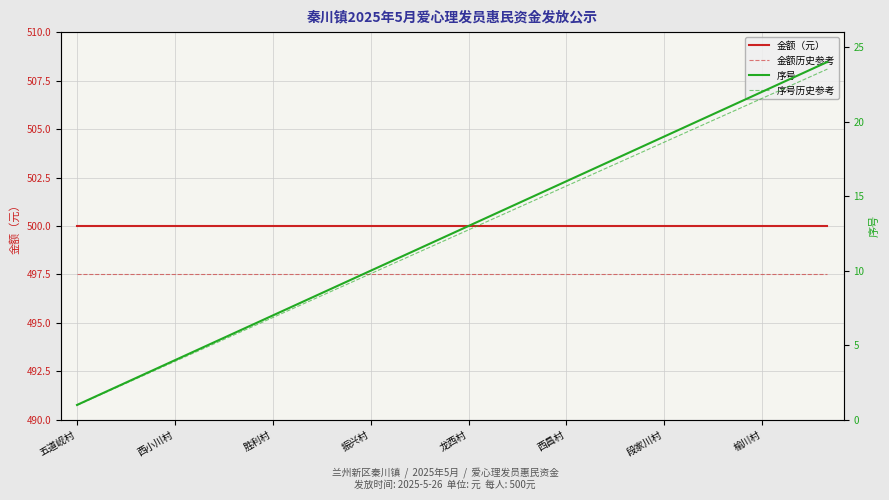

What are all the series names shown in the legend?

金额（元）, 金额历史参考, 序号, 序号历史参考